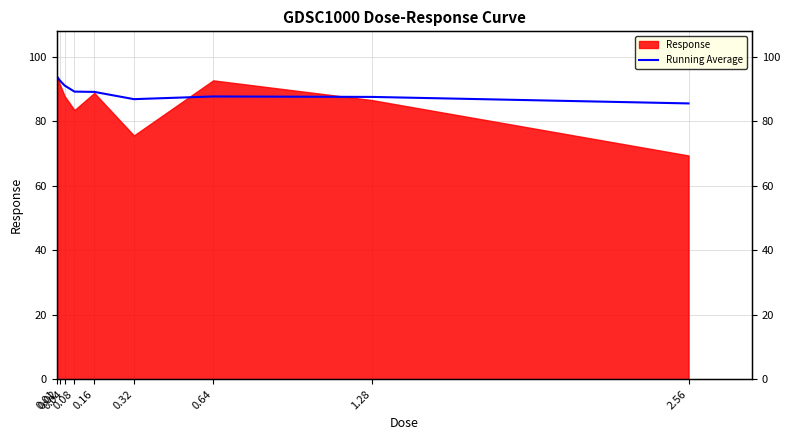

True or false: the data shows 85.5 at 2.56.

True